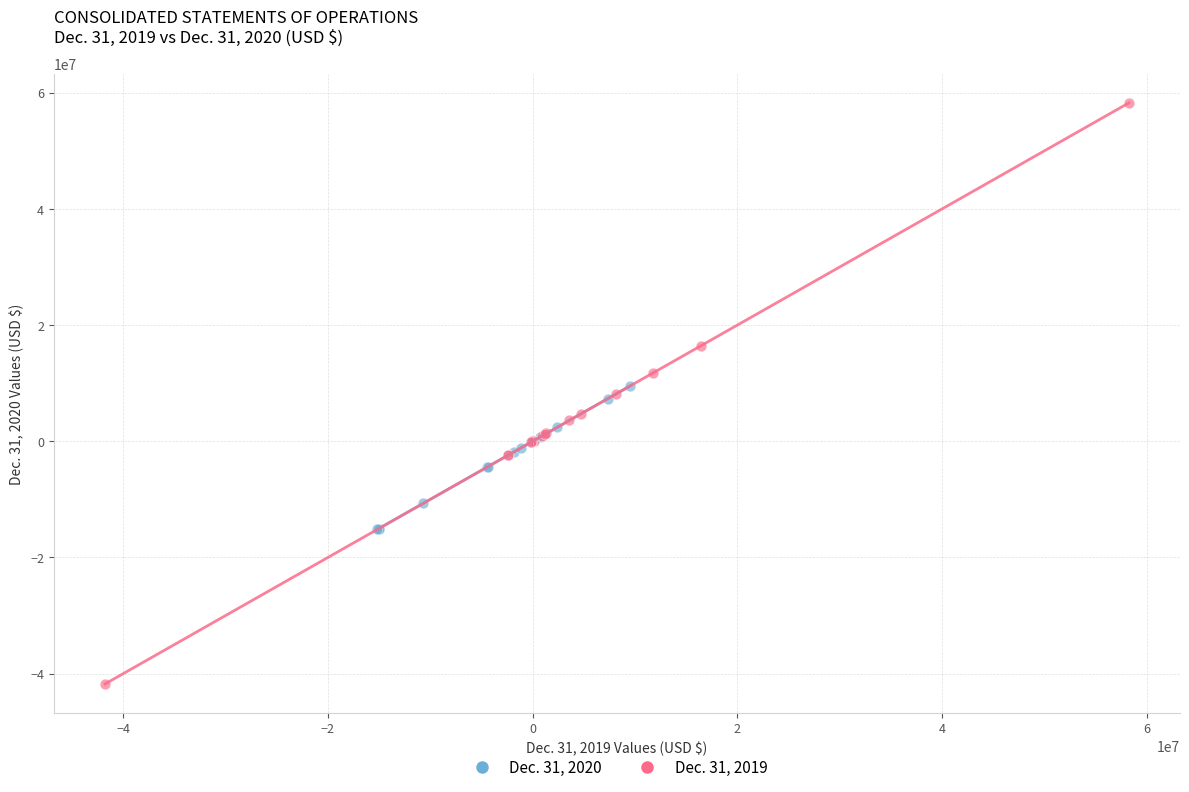

Which series reaches the minimum Y coordinate?

Dec. 31, 2019